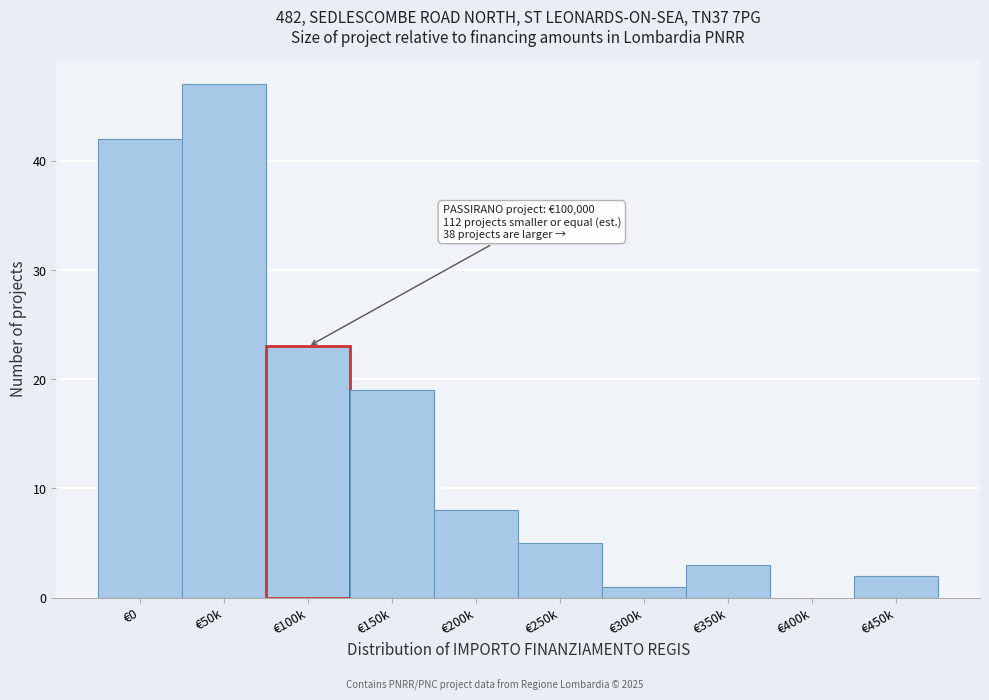

Reading left to right, list all the values displayed in this chart.

€0=42	€50k=47	€100k=23	€150k=19	€200k=8	€250k=5	€300k=1	€350k=3	€400k=0	€450k=2